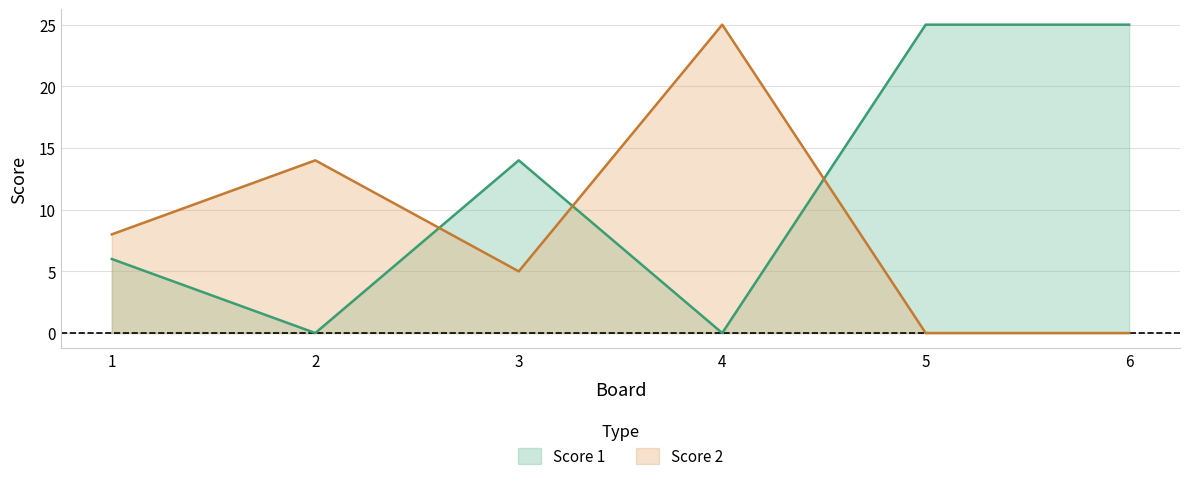

What is the value of the Score 2 point at the 2nd from the left?

14